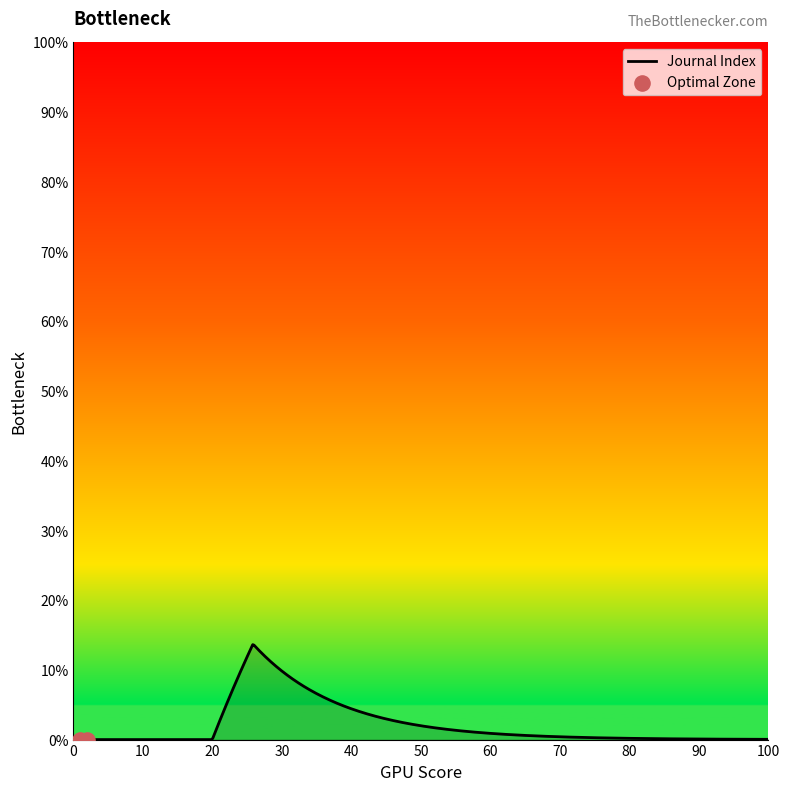

What is the difference between the maximum and minimum values?

13.6